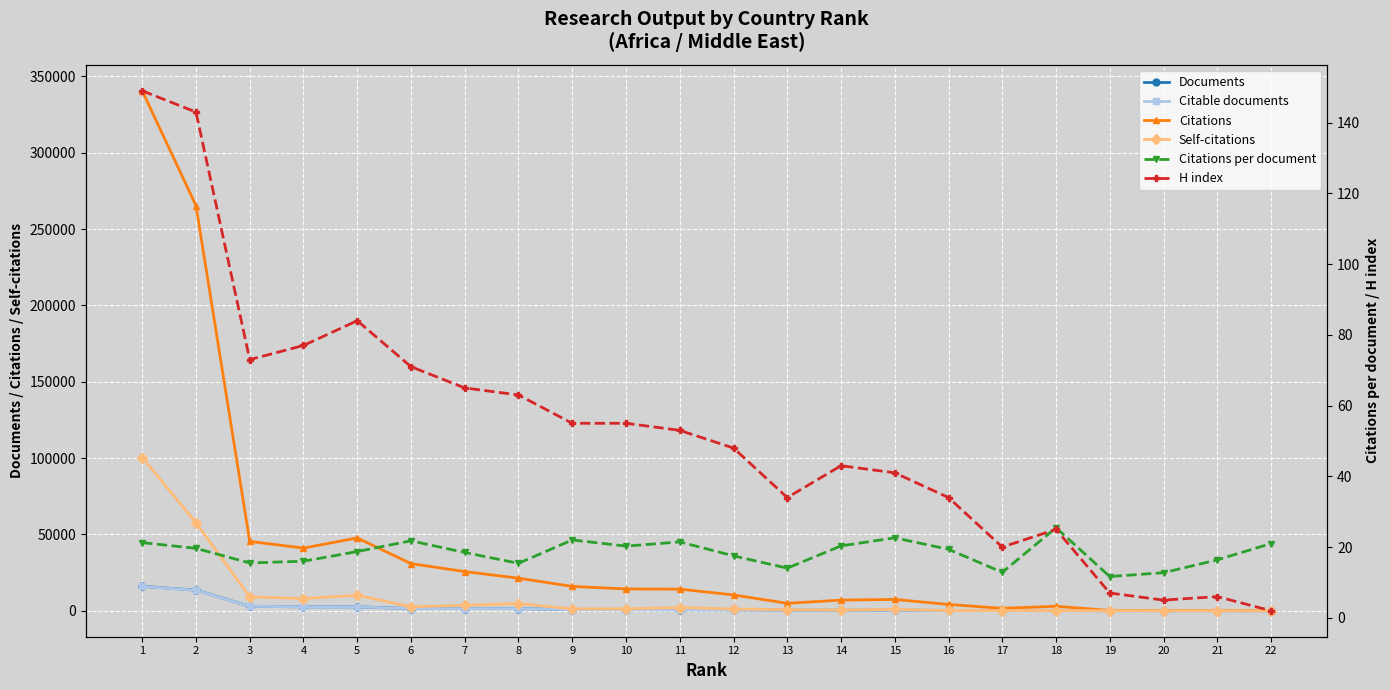

What is the difference between the maximum and second lowest values in the Citations series?

340440.0